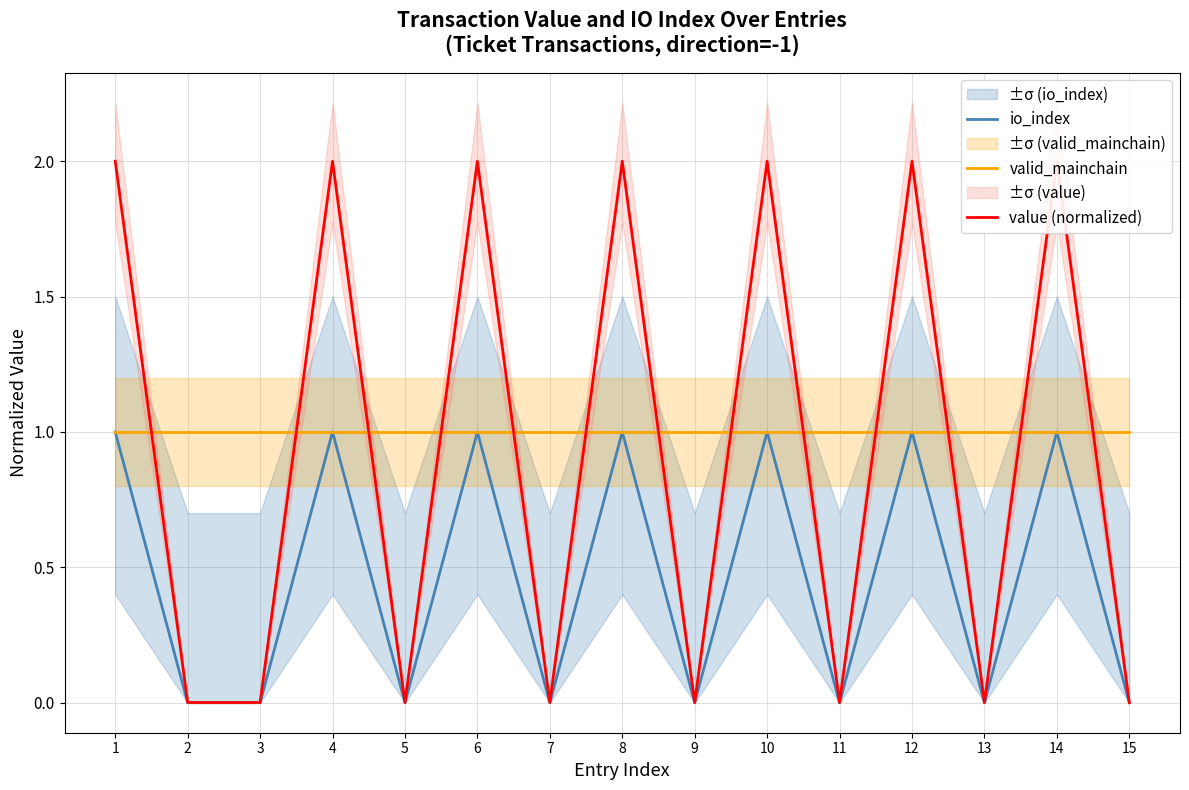

Where is valid_mainchain nearest to the value 1?

1